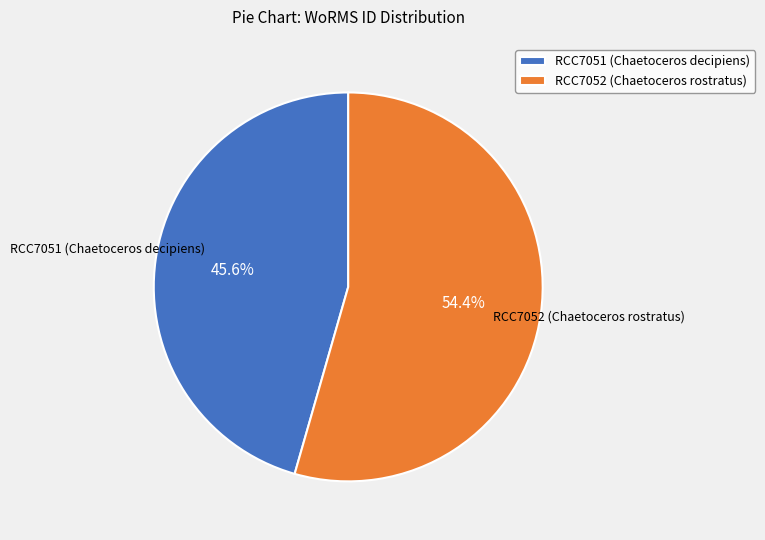

What percentage is the RCC7051 (Chaetoceros decipiens) slice, to the nearest percent?

46%